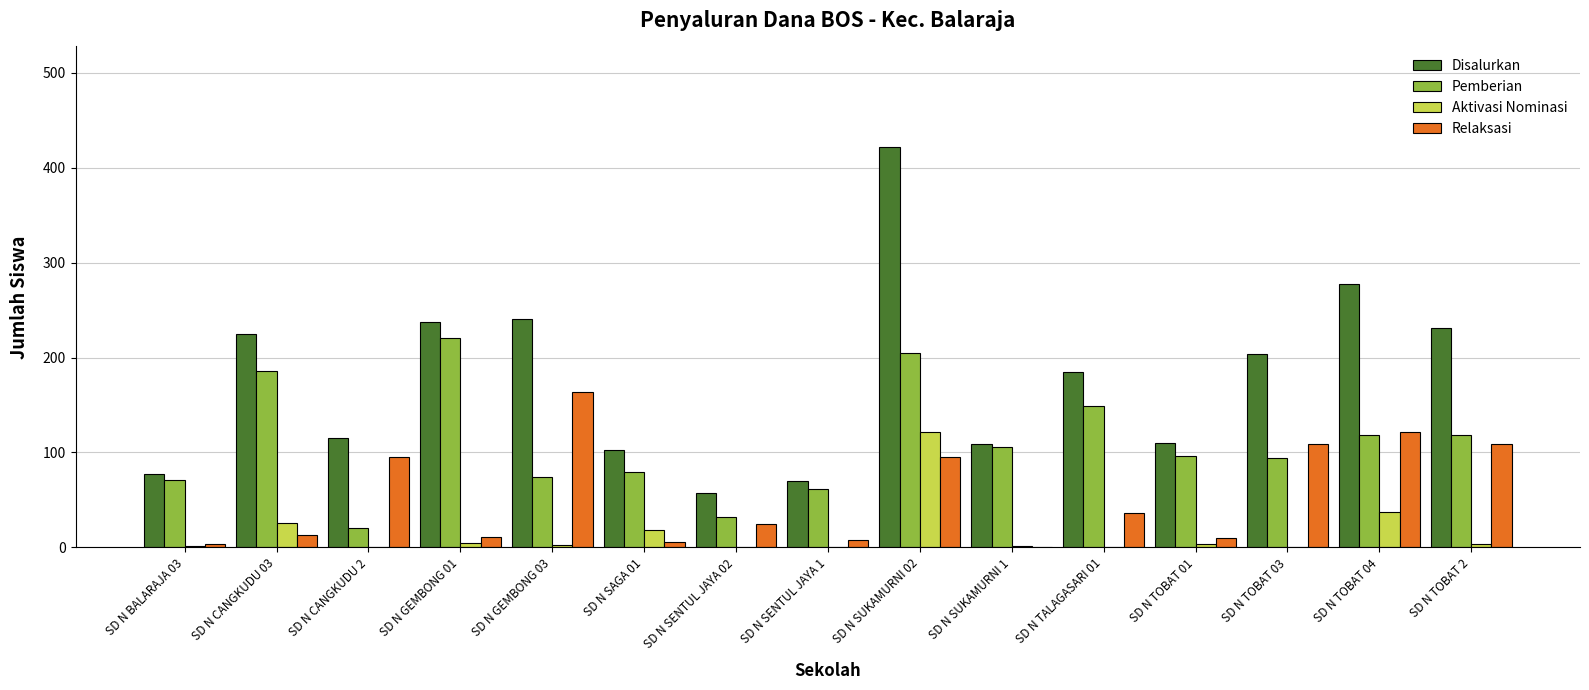

How many groups of bars are there?

15